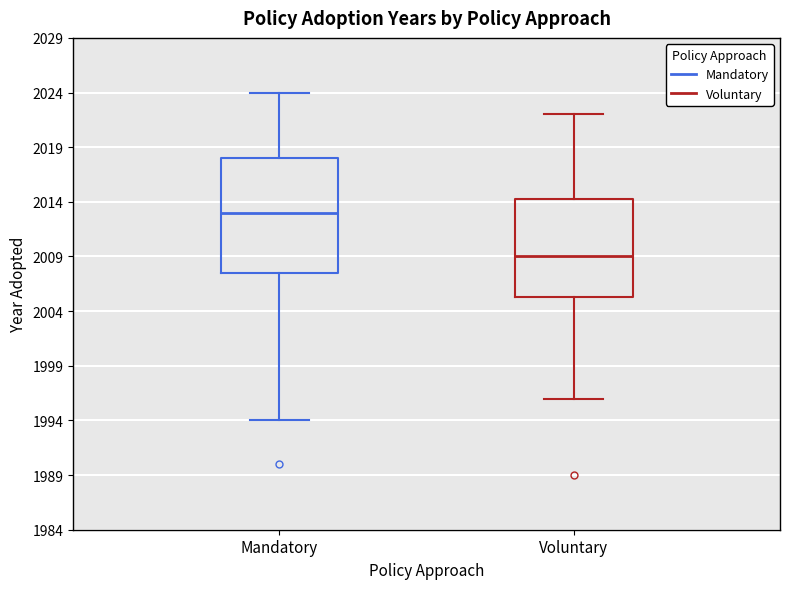

Where does the lower whisker of the box for Mandatory end on the y-axis? The values are not printed on the chart, so give them approximately, as read against the axis.

1994.0